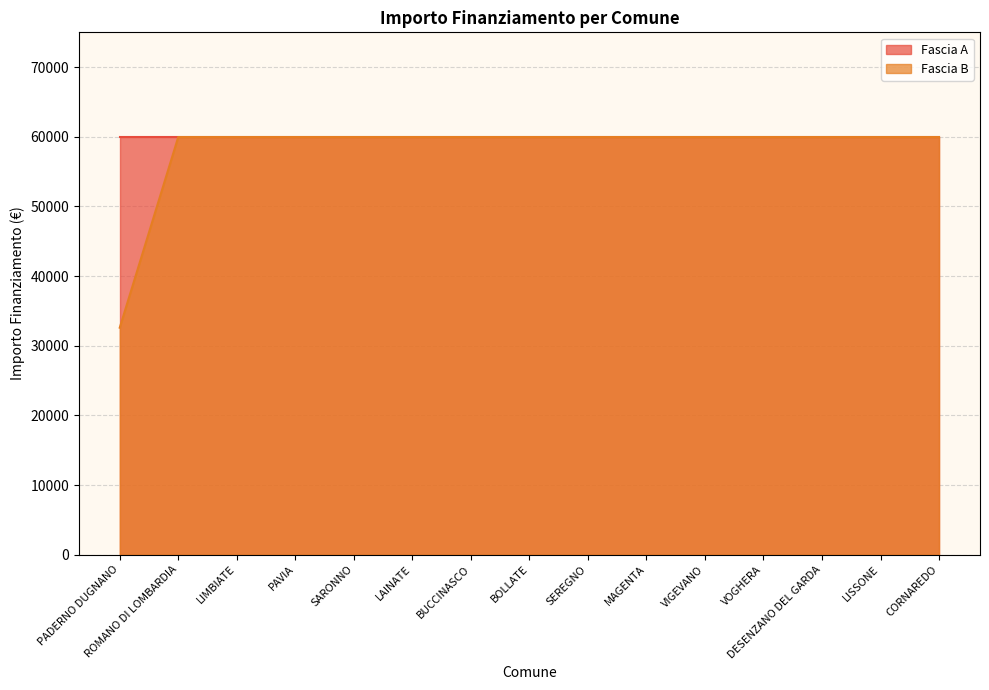

How many categories are shown in the chart?

15